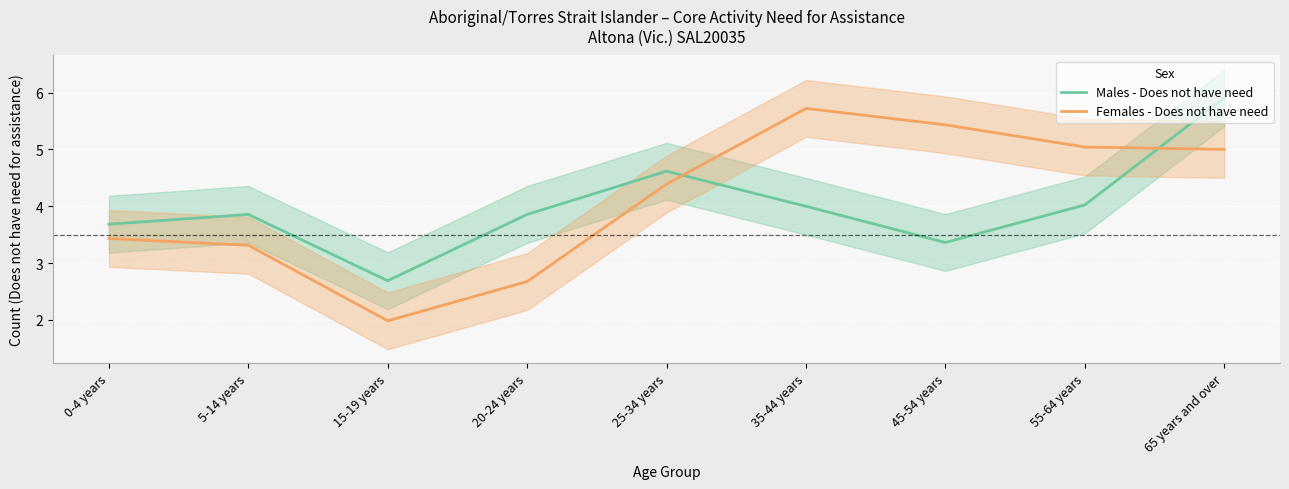

How many lines are shown in the chart?

2